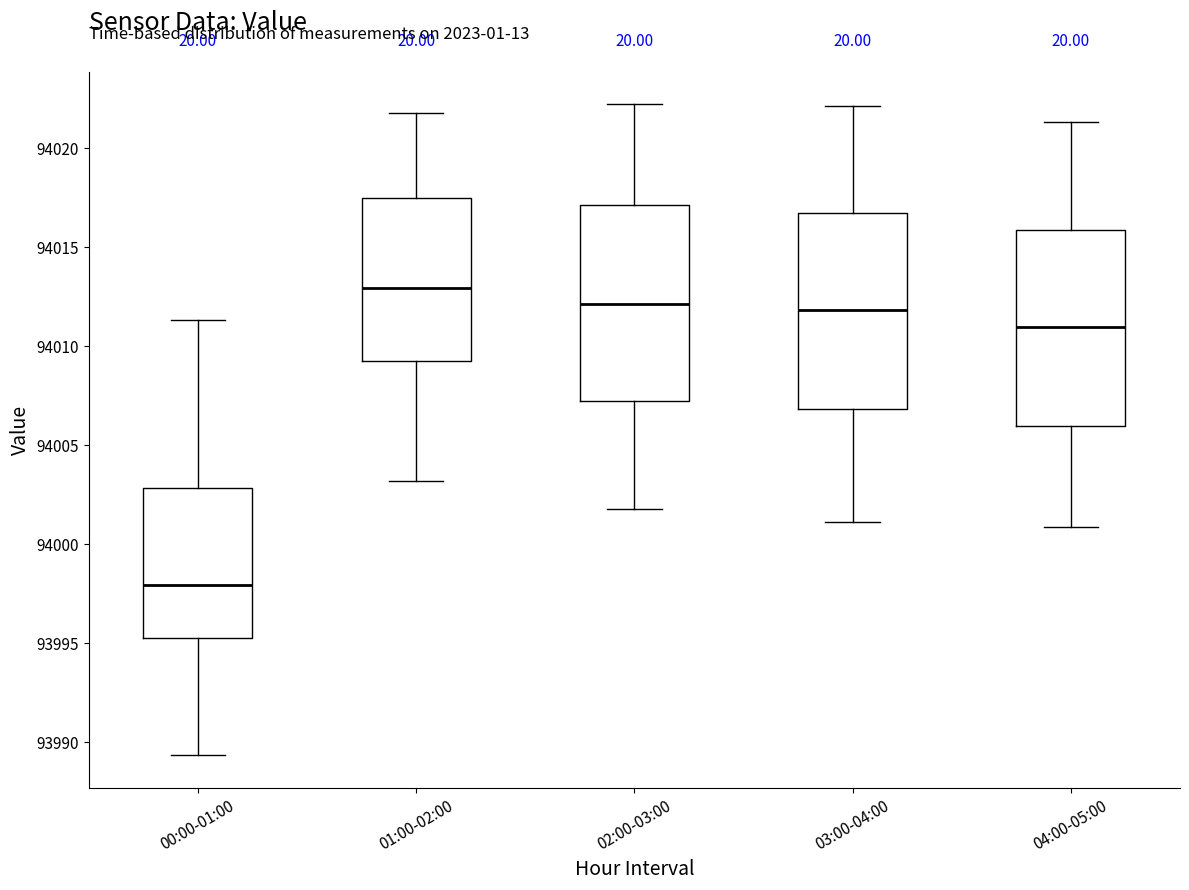

Reading left to right, read every box against the y-axis: the position of its median line, the range the box covers, and the ends of its whiskers. The values are not printed on the chart, so give them approximately, as read against the axis.

00:00-01:00: median 93998.0, box 93995.5 to 94003.0, whiskers 93989.5 to 94011.5
01:00-02:00: median 94013.0, box 94009.5 to 94017.5, whiskers 94003.0 to 94022.0
02:00-03:00: median 94012.0, box 94007.0 to 94017.0, whiskers 94002.0 to 94022.0
03:00-04:00: median 94012.0, box 94007.0 to 94016.5, whiskers 94001.0 to 94022.0
04:00-05:00: median 94011.0, box 94006.0 to 94016.0, whiskers 94001.0 to 94021.5